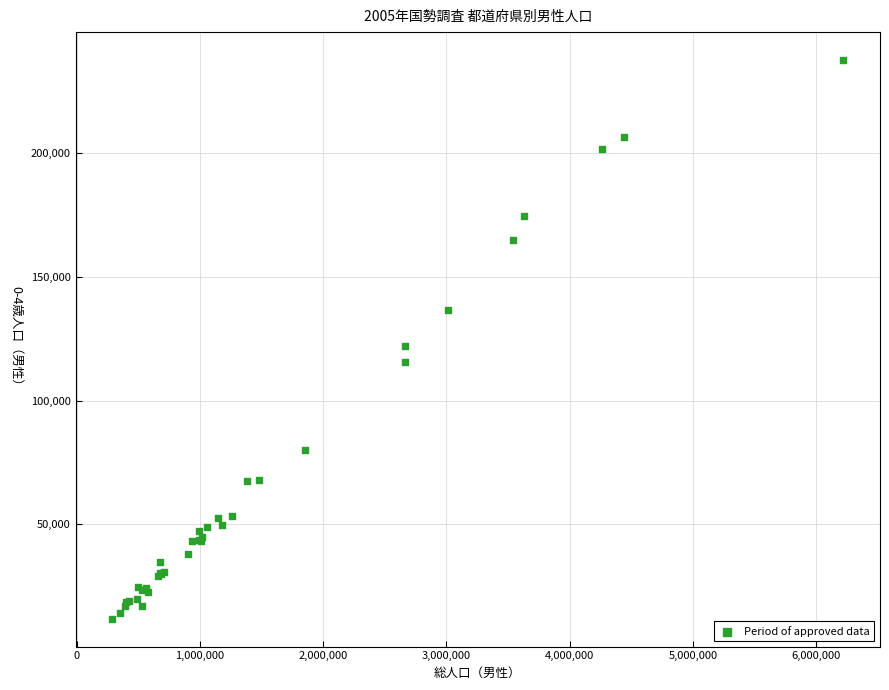

What Y value in the scatter plot is closest to 124800?

122000